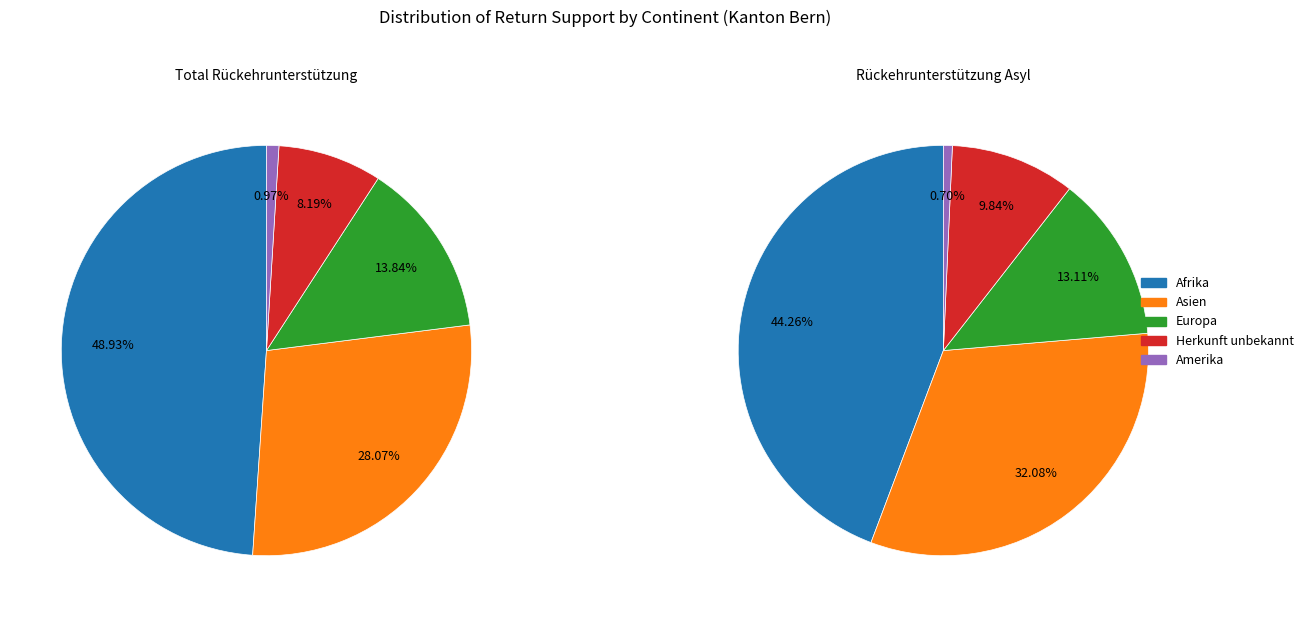

Does Herkunft unbekannt represent more than half of the total?

No